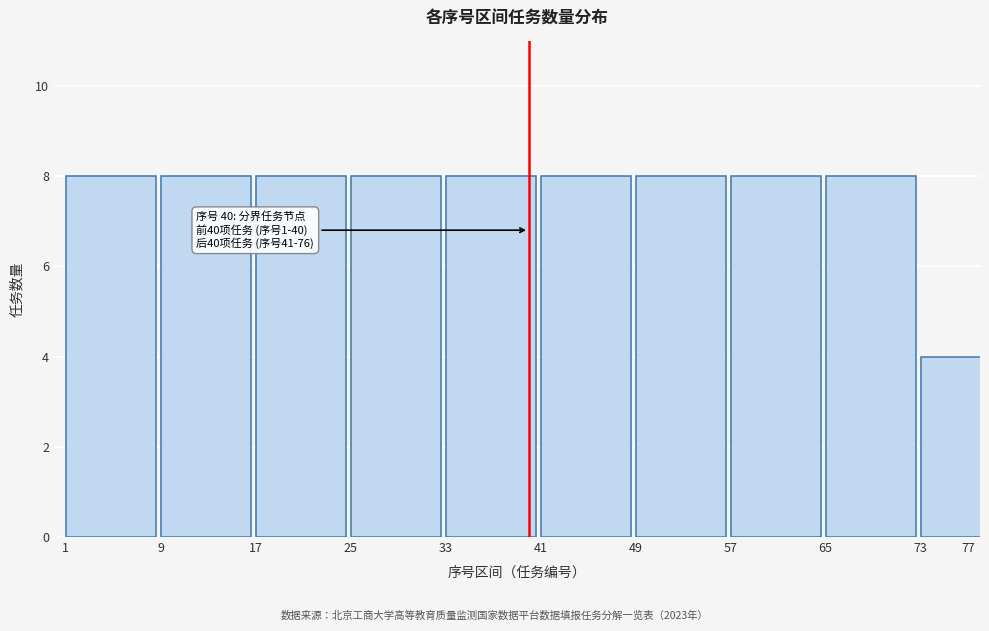

Reading left to right, what are all the values shown in this chart?

8	8	8	8	8	8	8	8	8	4